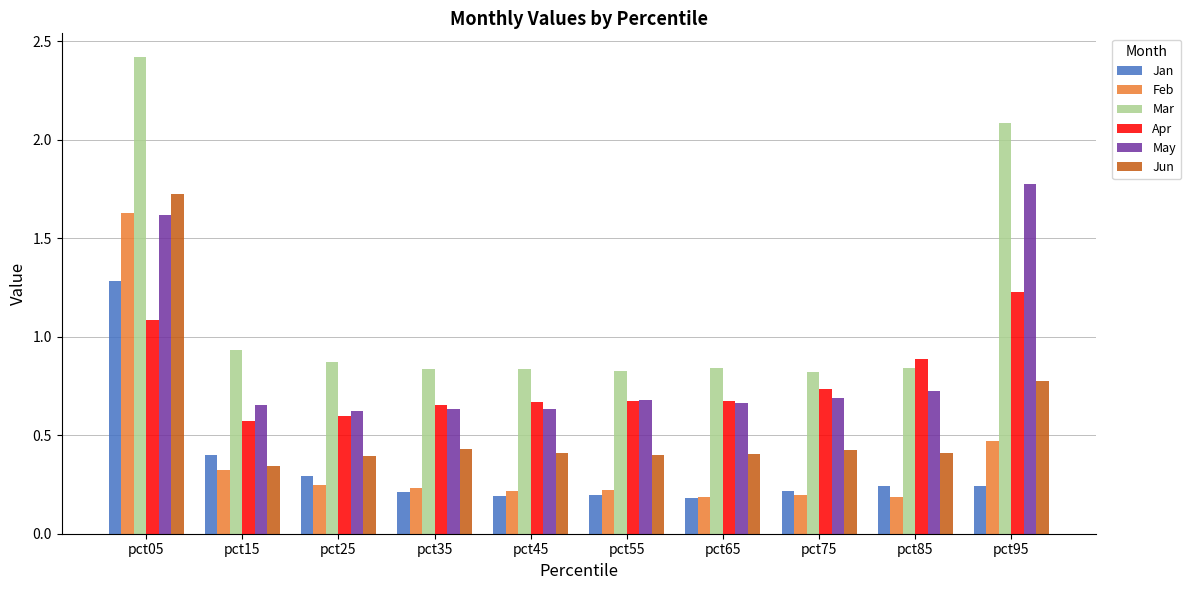

At how many categories does at least one series exceed 0?

10